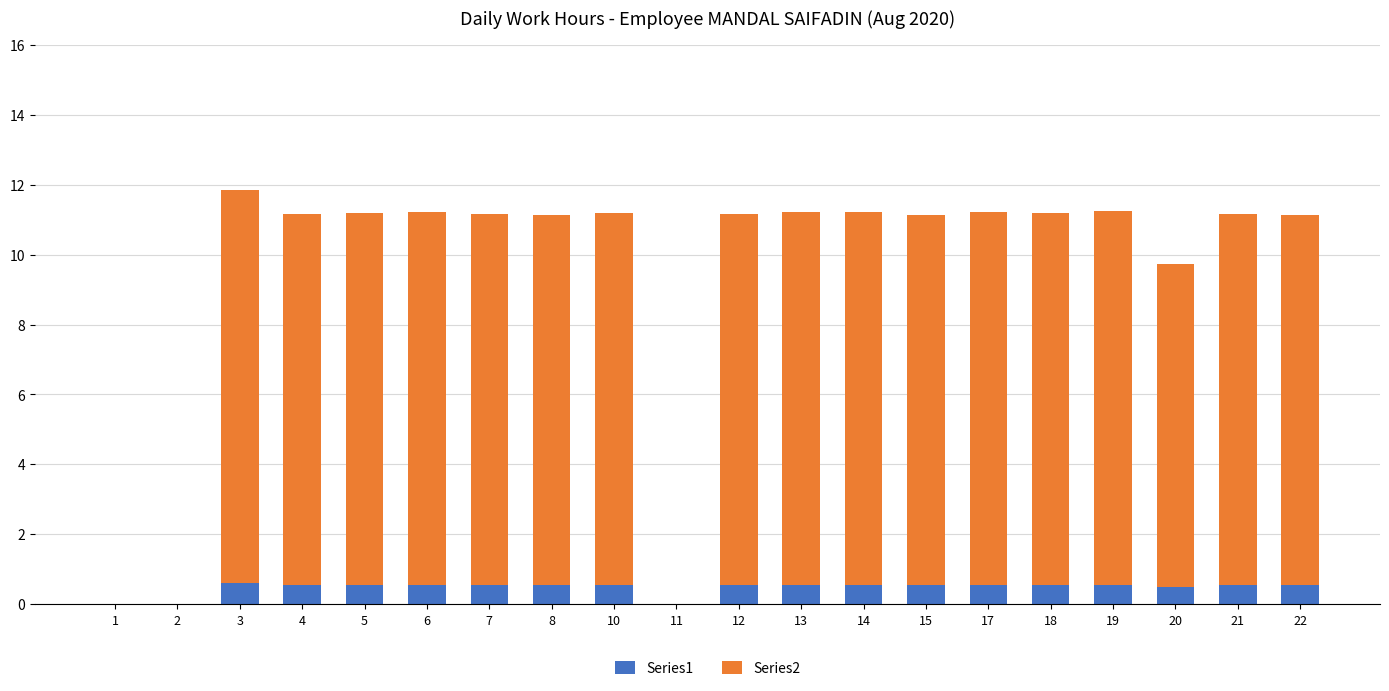

What is the total value across all series at 8?

11.1